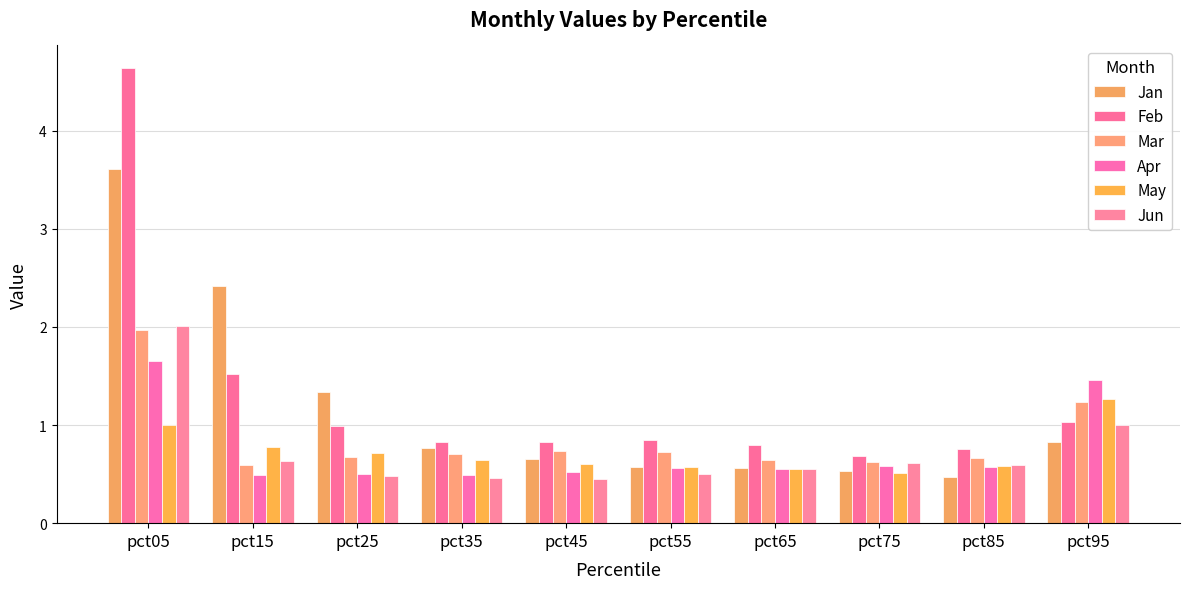

Which category has the lowest value in the Mar series?

pct15